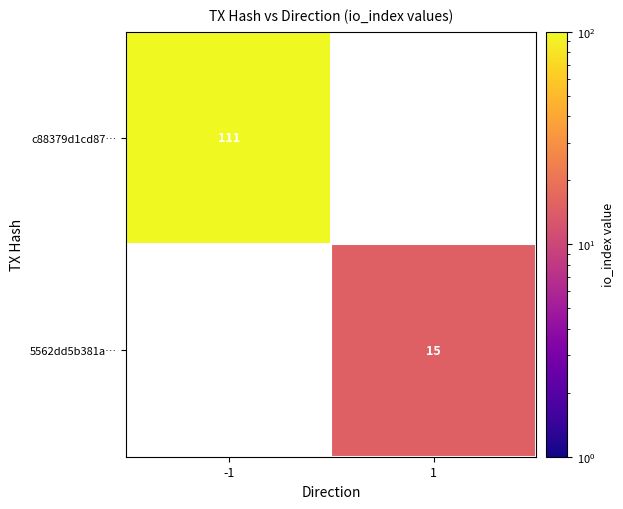

True or false: c88379d1cd87… has a value of 147 at -1.

False